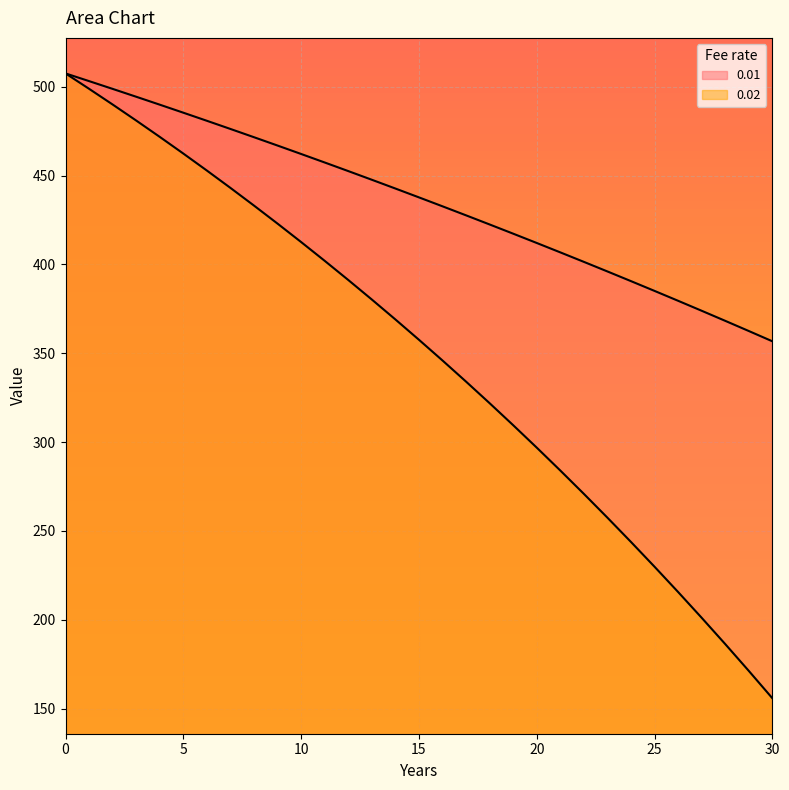

What is the difference between the second highest and minimum values in the 0.02 series?

343.0